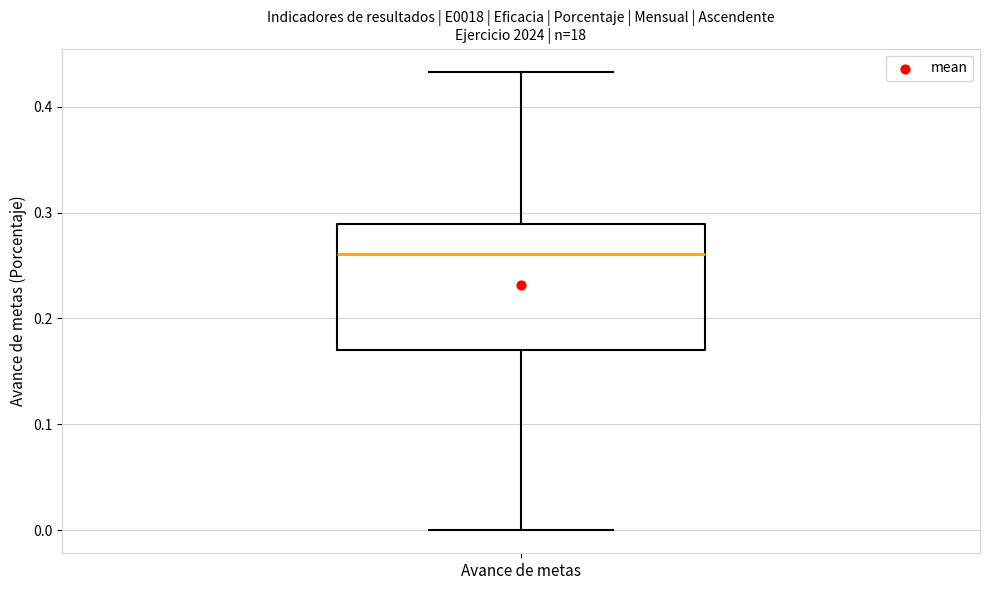

Read this box plot against the y-axis: the position of the median line, the range covered by the box, and the ends of both whiskers. The values are not printed on the chart, so give them approximately, as read against the axis.

median 0.26, box 0.17 to 0.29, whiskers 0.00 to 0.43